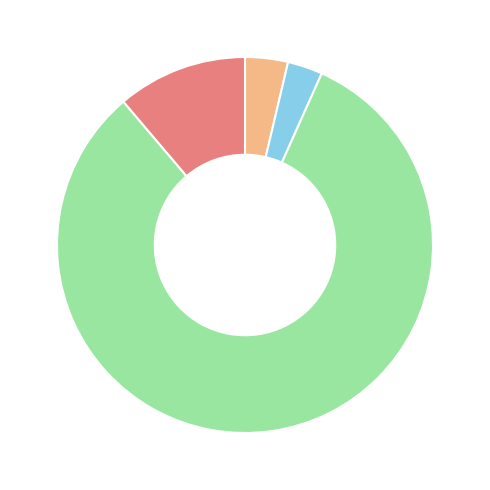

Does any single category account for the majority?

Yes